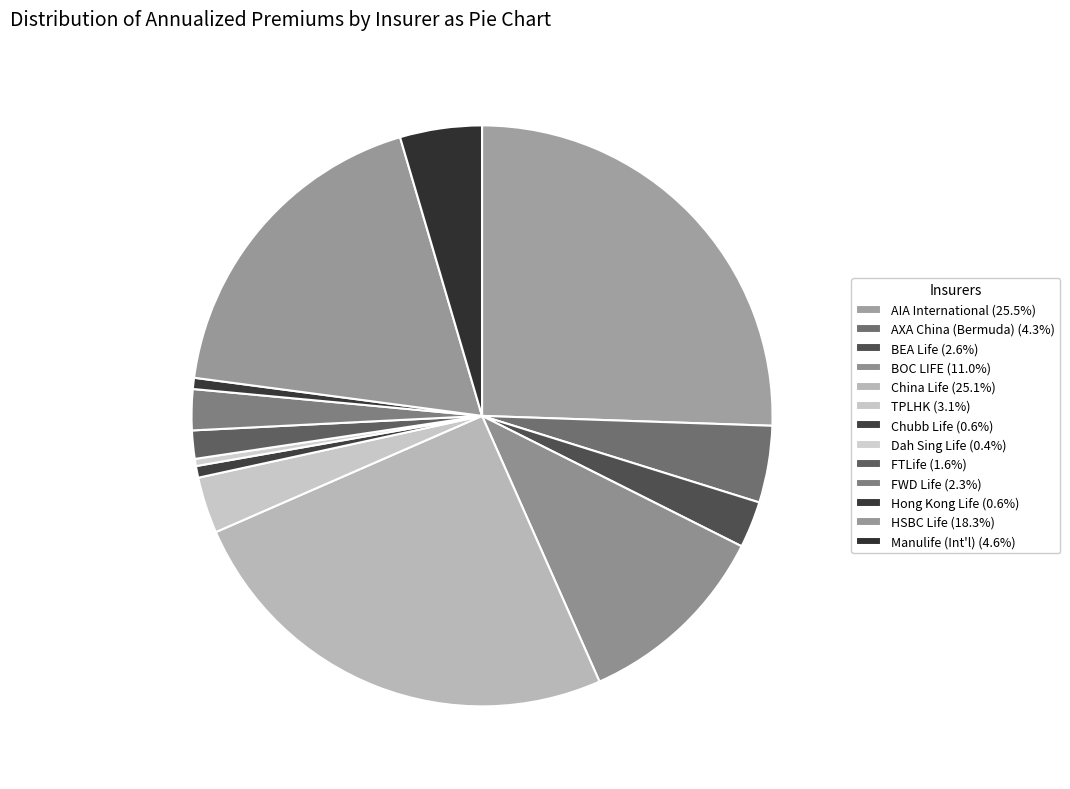

To the nearest percent, what is the combined percentage of Hong Kong Life and BEA Life?

3%